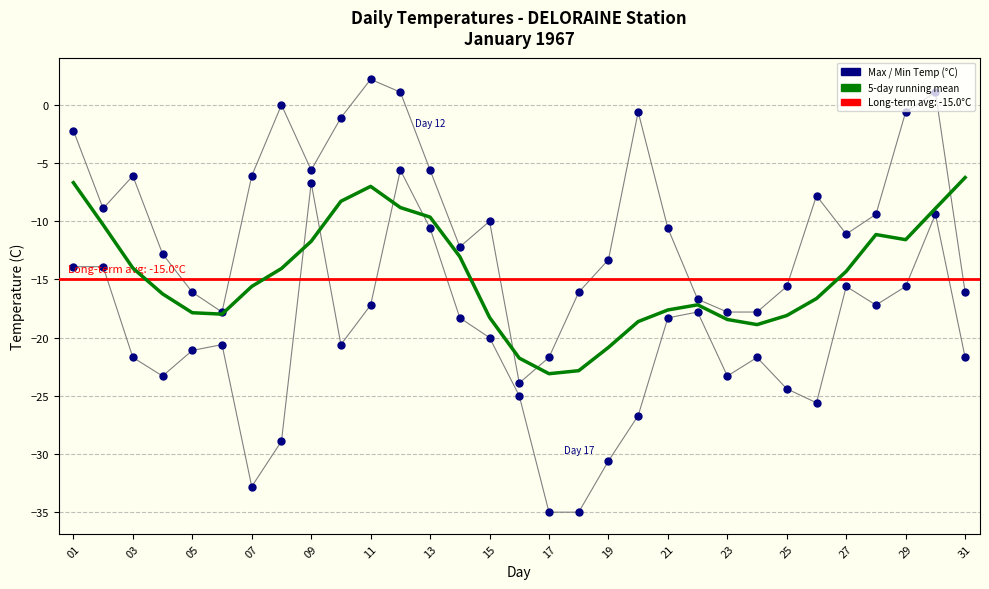

At how many categories does at least one series exceed -34?

31